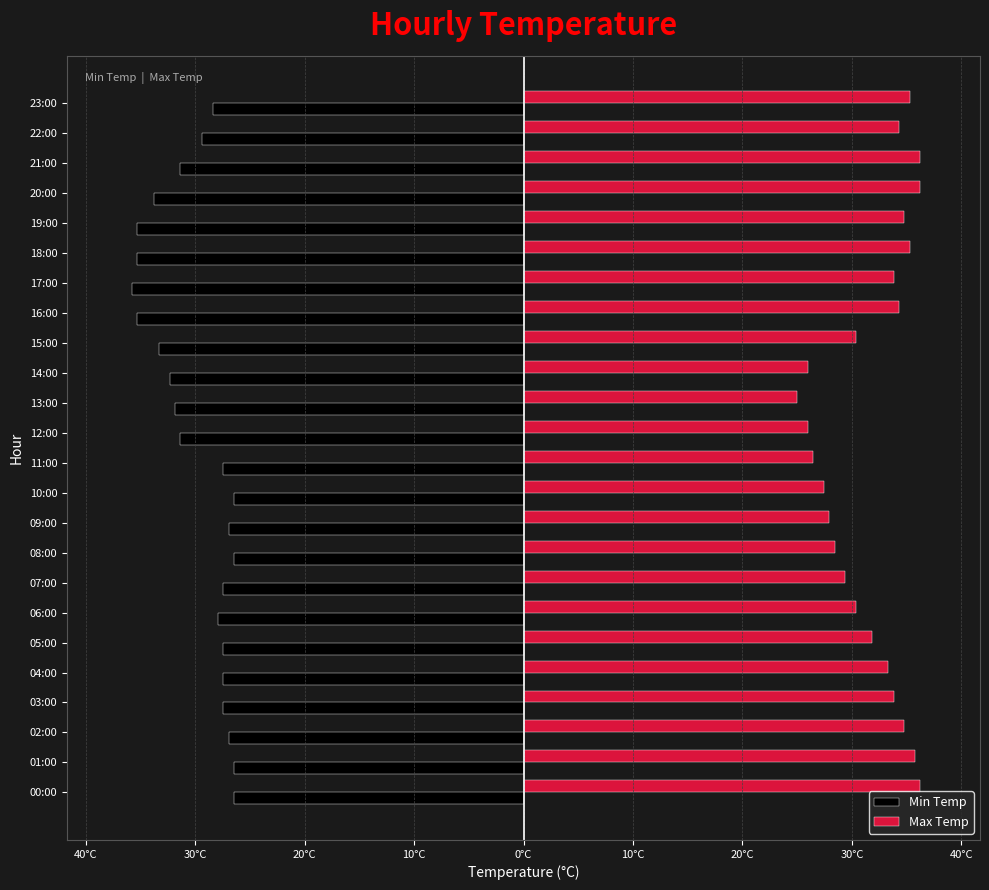

What is the label of the 13th bar from the left?

12:00